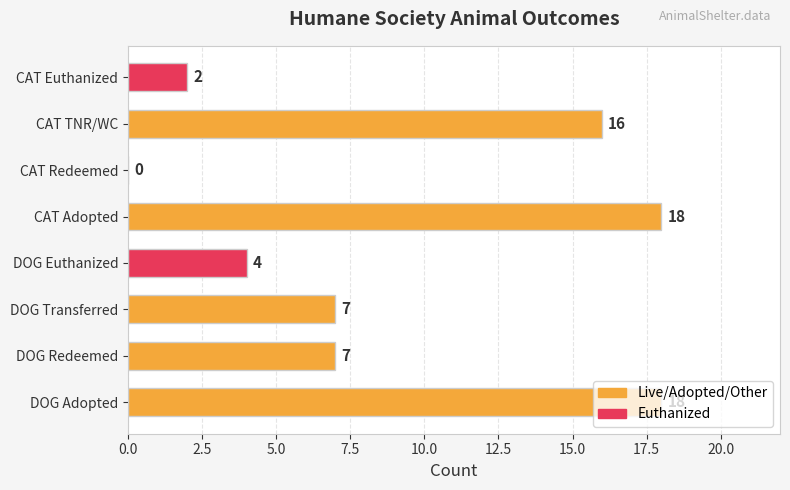

What is the sum of the values at CAT Adopted and CAT Redeemed?

18